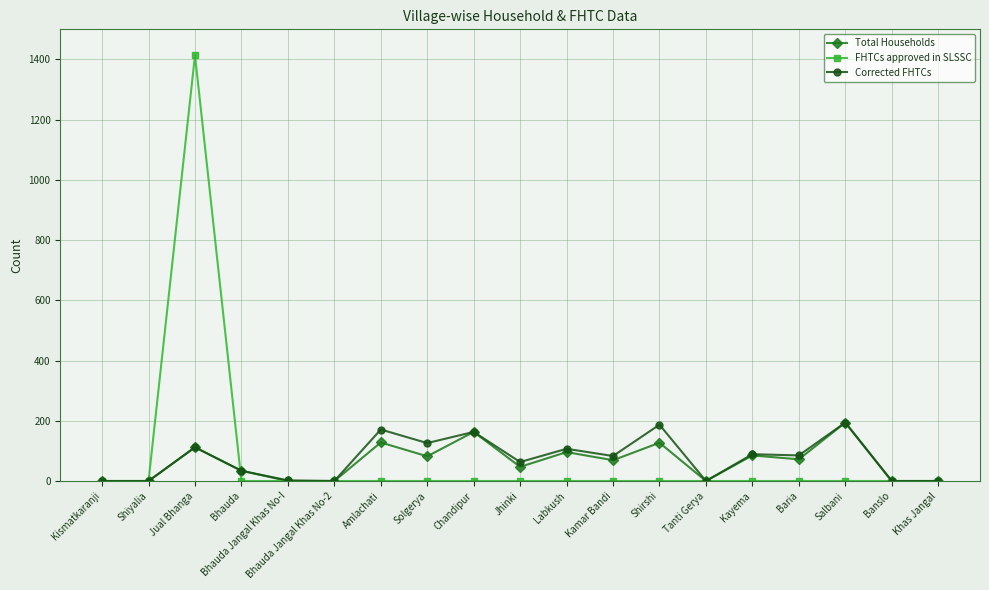

Is it true that FHTCs approved in SLSSC equals 0 at Khas Jangal?

True